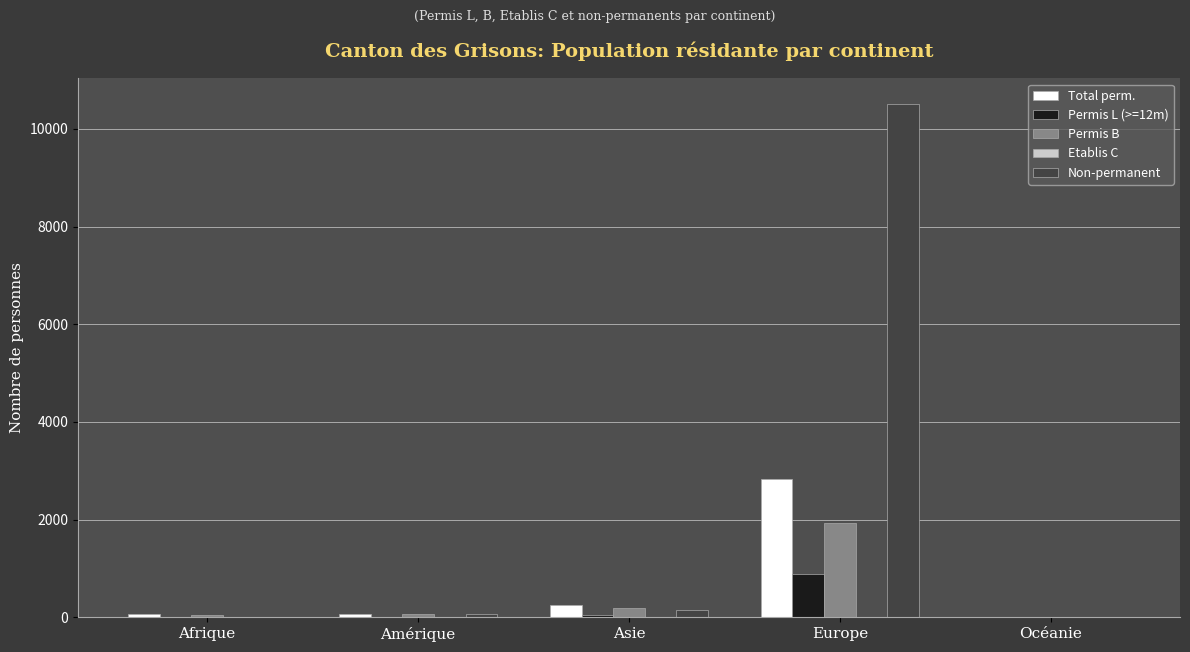

Which series changed the most between Asie and Europe?

Non-permanent